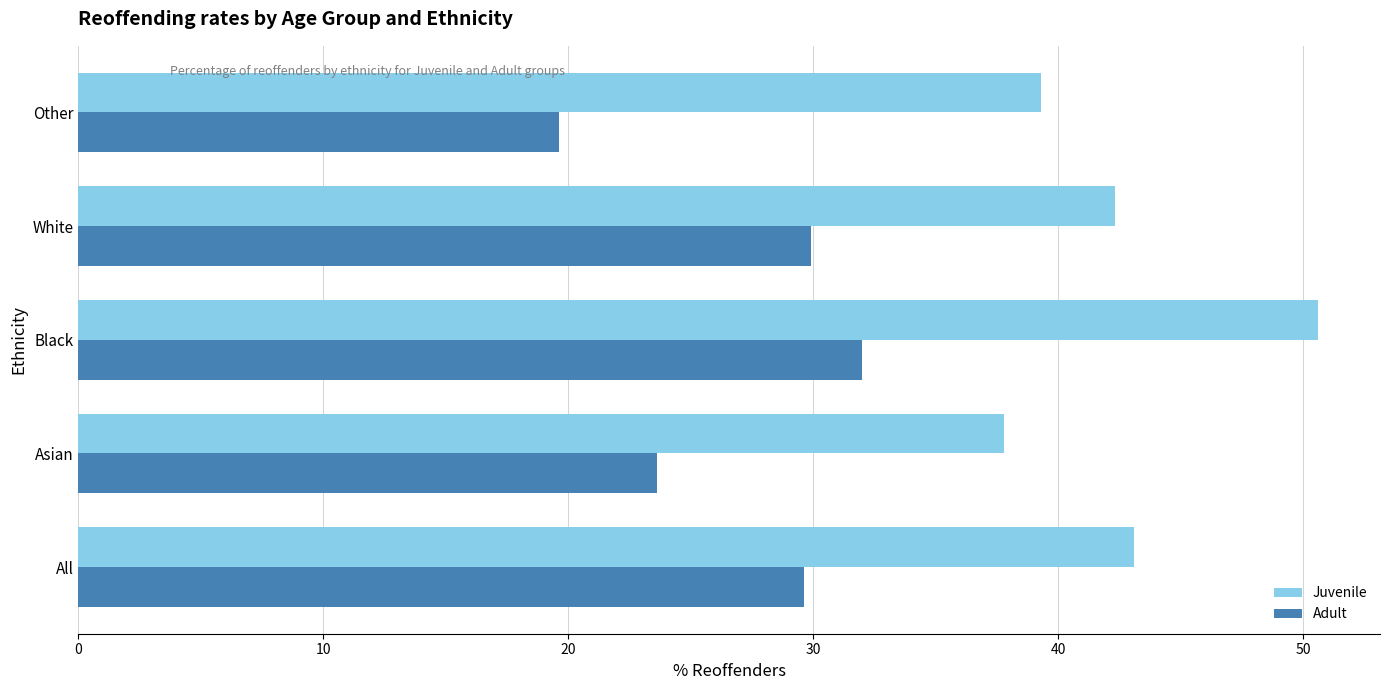

List the series in order of their overall mean, highest first.

Juvenile, Adult